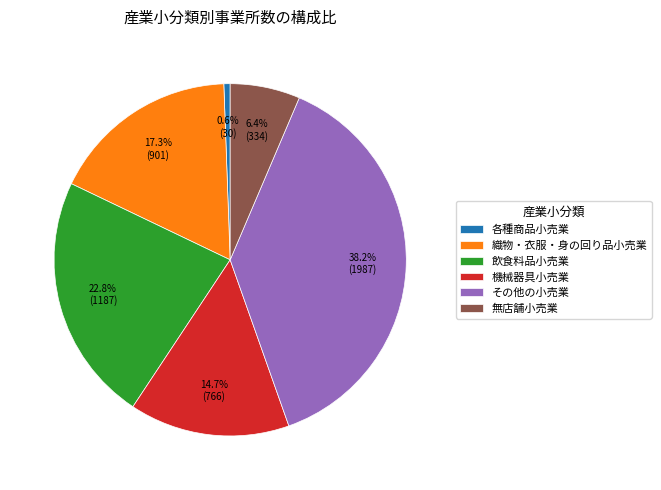

To the nearest percent, what percentage of the pie is 飲食料品小売業?

23%